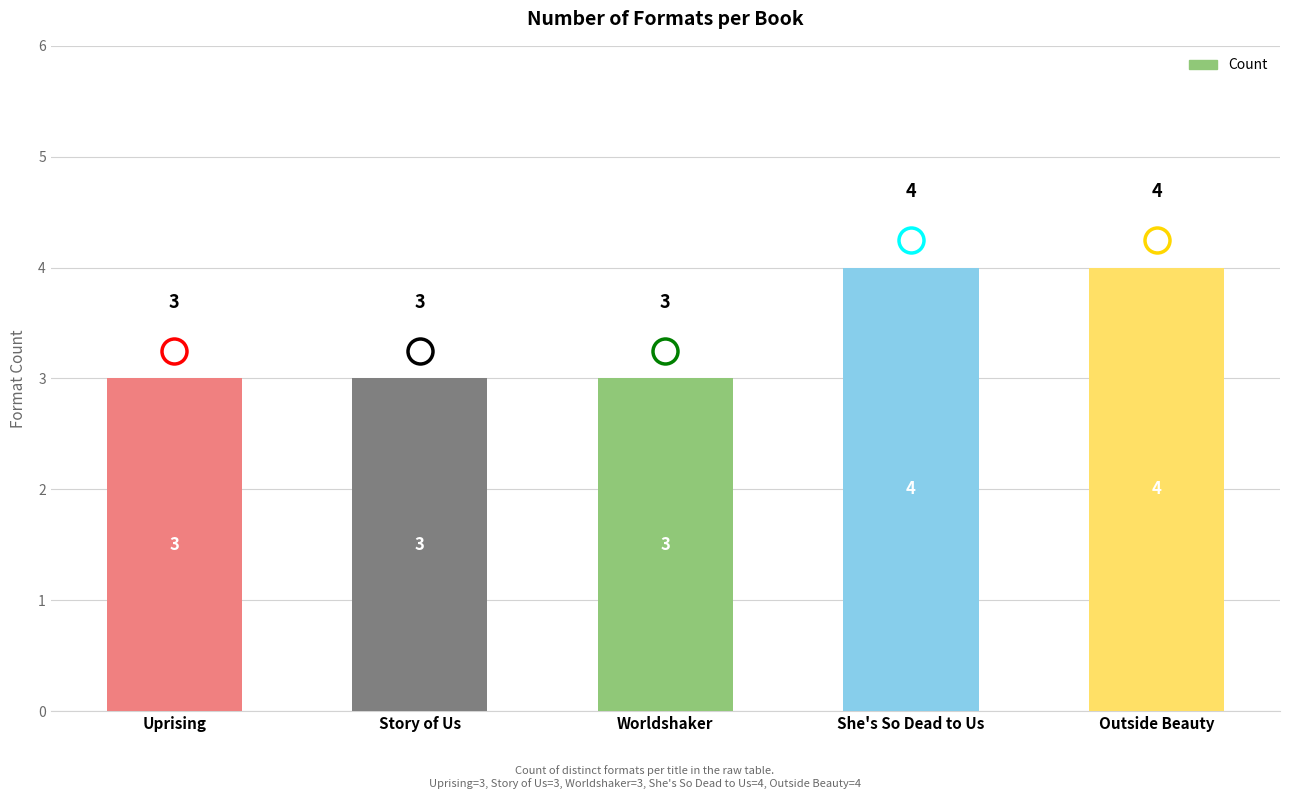

What is the value of the 3rd bar from the left?

3